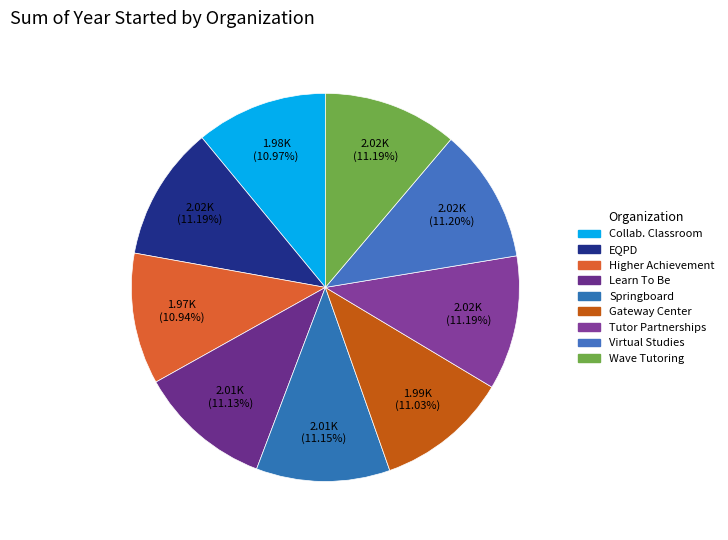

Count the number of slices in the pie.

9